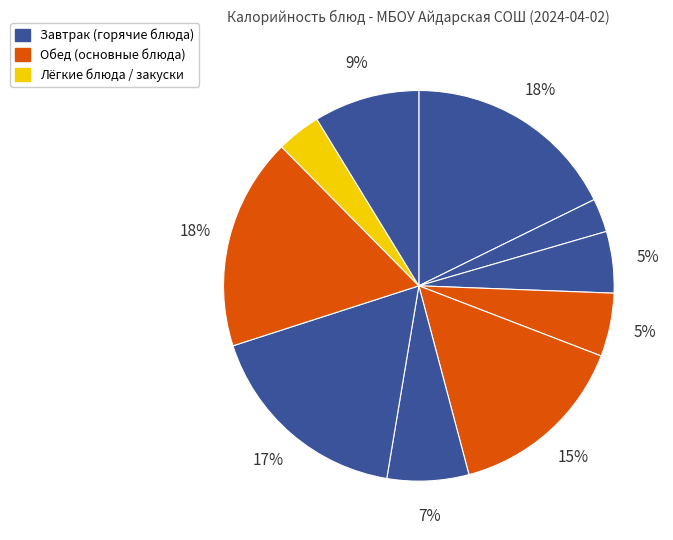

To the nearest percent, what is the difference between the largest and smallest slice percentages?

15%